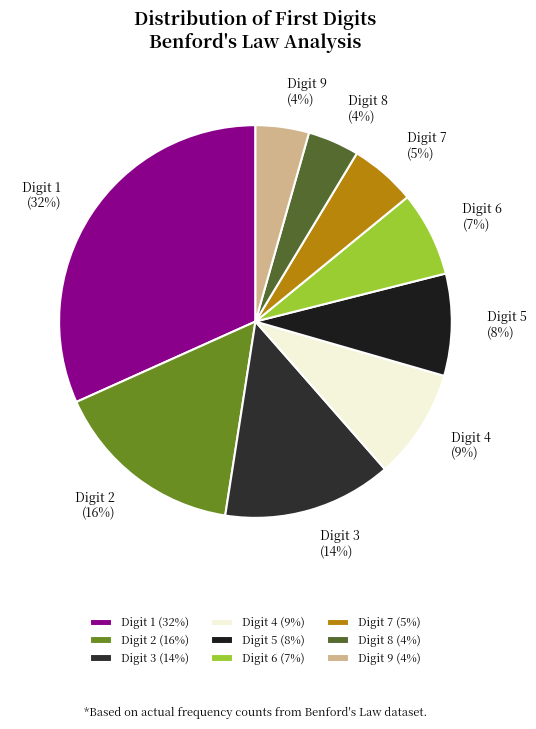

Which has a higher value, Digit 9 or Digit 6?

Digit 6